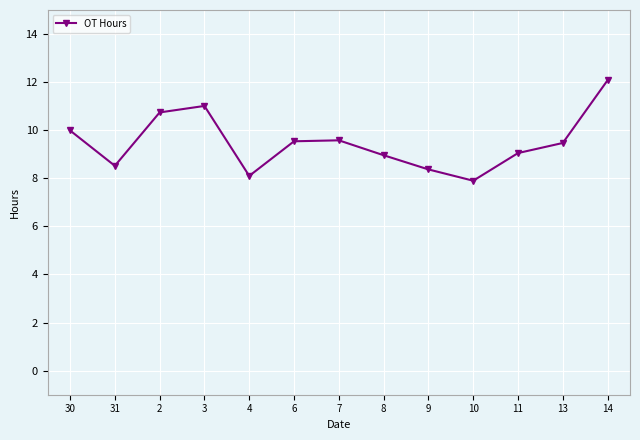

What is the change in value from 2 to 6?

-1.2